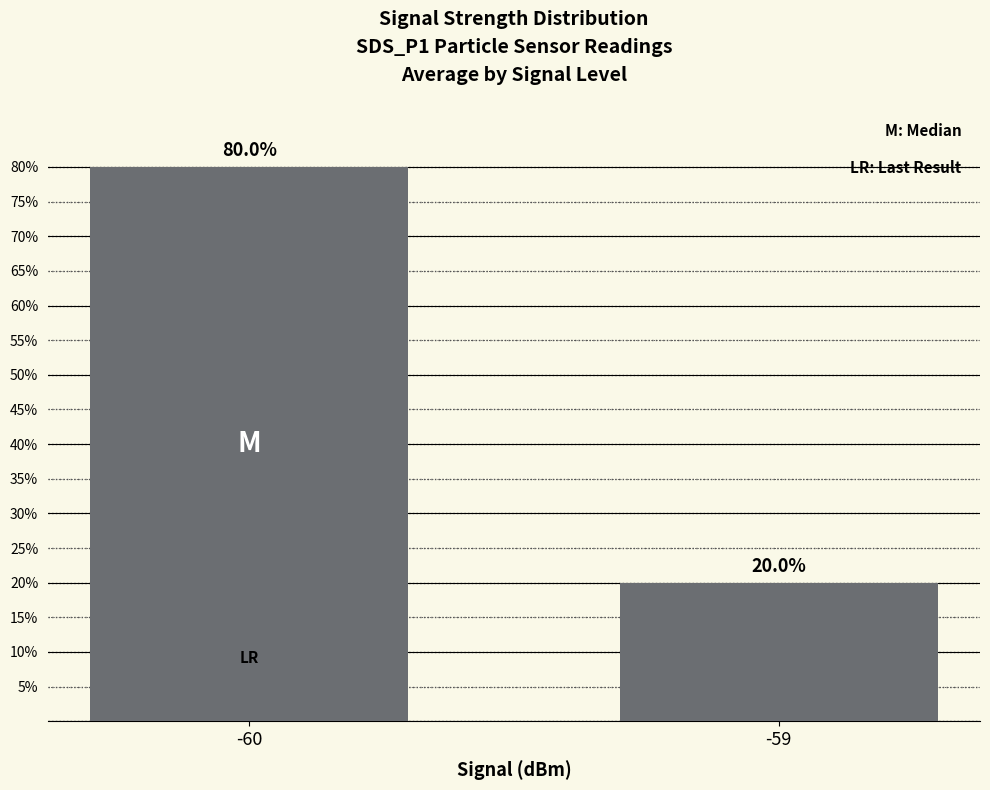

What is the value of the 1st bar from the left?

80